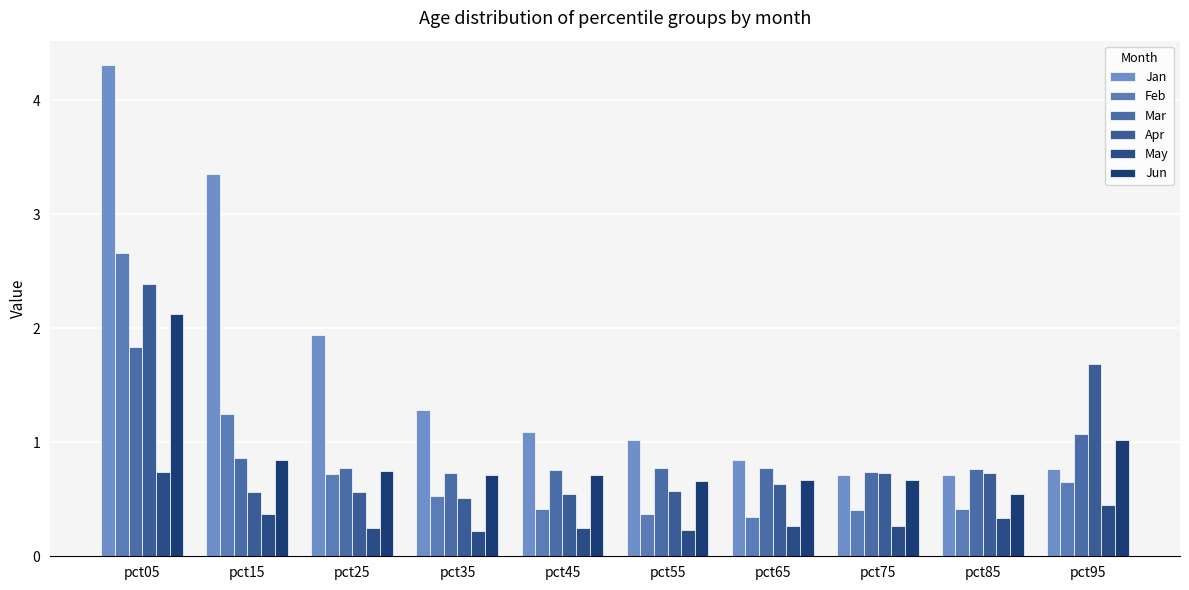

Reading left to right, list all the values displayed in this chart.

Jan: pct05=4.3	pct15=3.3	pct25=1.9	pct35=1.3	pct45=1.1	pct55=1.0	pct65=0.8	pct75=0.7	pct85=0.7	pct95=0.8
Feb: pct05=2.7	pct15=1.2	pct25=0.7	pct35=0.5	pct45=0.4	pct55=0.4	pct65=0.3	pct75=0.4	pct85=0.4	pct95=0.7
Mar: pct05=1.8	pct15=0.9	pct25=0.8	pct35=0.7	pct45=0.8	pct55=0.8	pct65=0.8	pct75=0.7	pct85=0.8	pct95=1.1
Apr: pct05=2.4	pct15=0.6	pct25=0.6	pct35=0.5	pct45=0.5	pct55=0.6	pct65=0.6	pct75=0.7	pct85=0.7	pct95=1.7
May: pct05=0.7	pct15=0.4	pct25=0.2	pct35=0.2	pct45=0.3	pct55=0.2	pct65=0.3	pct75=0.3	pct85=0.3	pct95=0.5
Jun: pct05=2.1	pct15=0.8	pct25=0.7	pct35=0.7	pct45=0.7	pct55=0.7	pct65=0.7	pct75=0.7	pct85=0.5	pct95=1.0